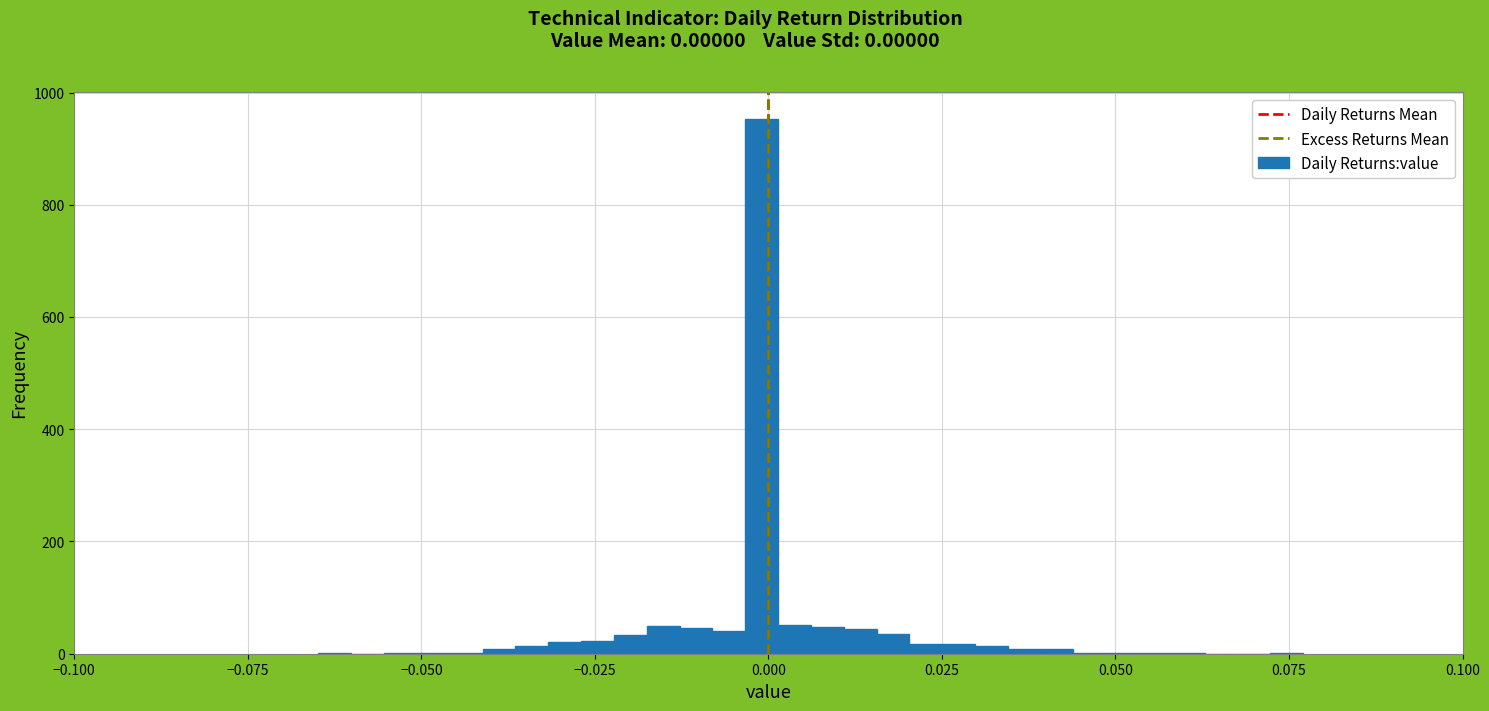

Around what value on the x-axis is the tallest bar? Give the approximate position of its centre, as read against the axis.

0.000